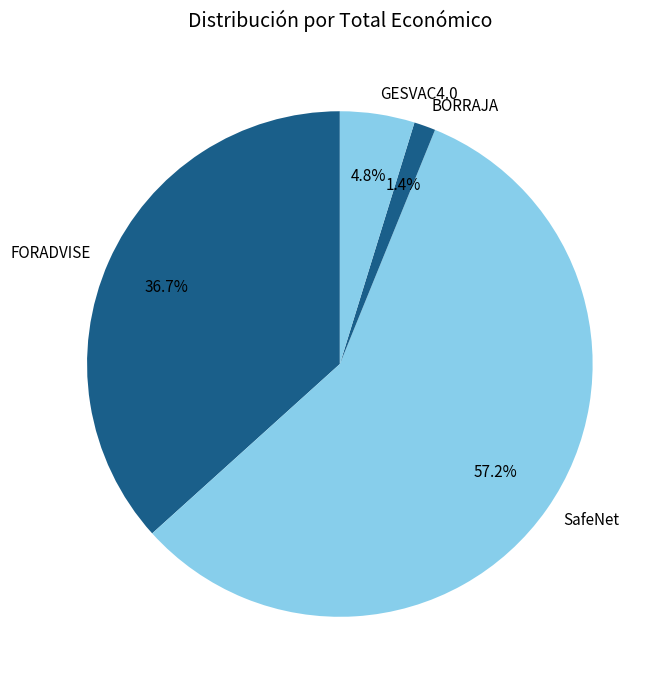

Combined, do SafeNet and GESVAC4.0 account for over 50%?

Yes